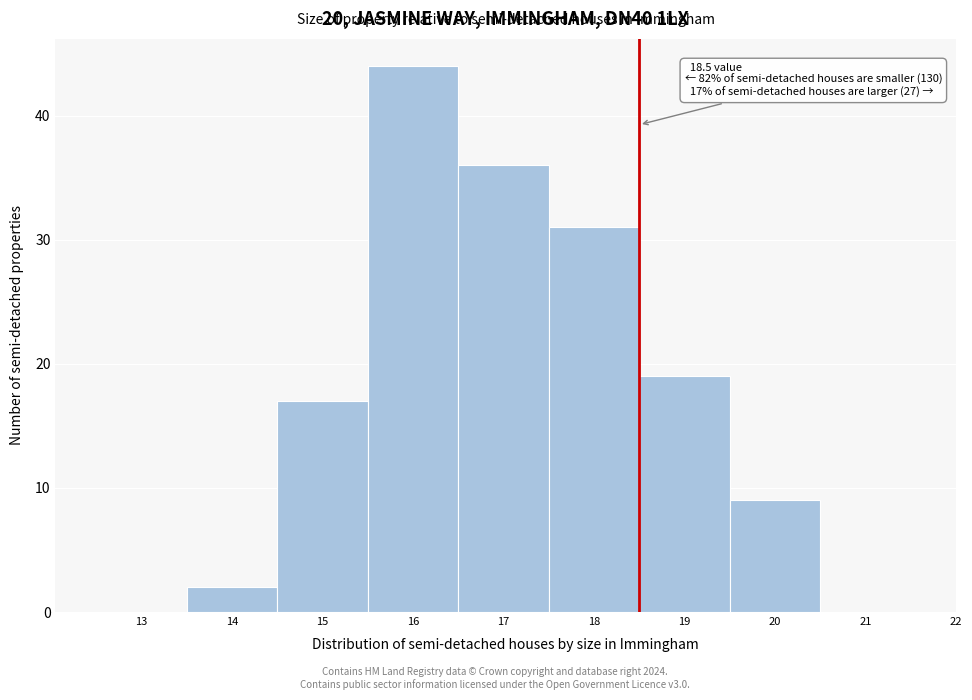

Which range on the x-axis has the tallest bar?

15.5 to 16.5